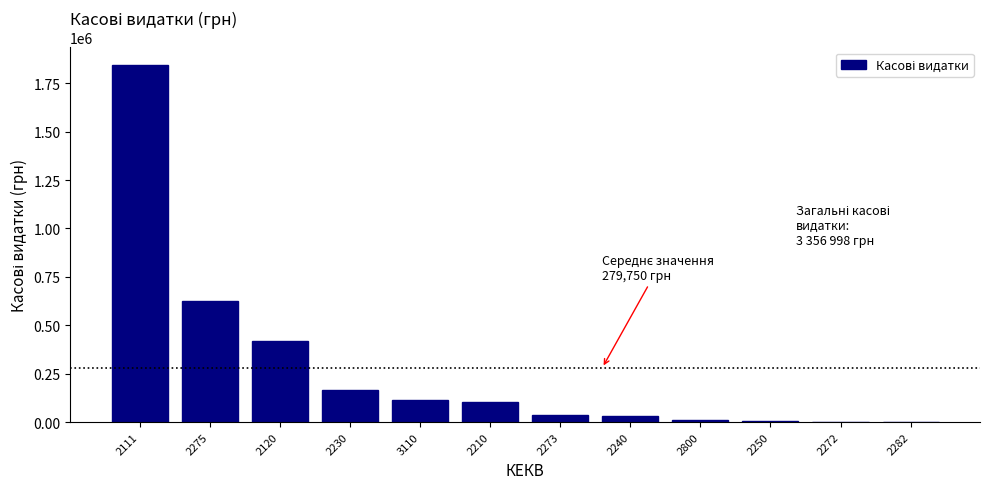

What is the greatest value displayed?

1843609.9